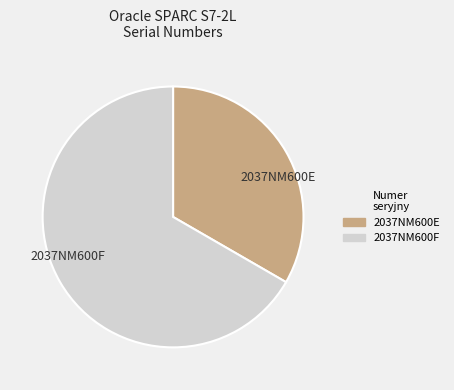

Rank the categories by value from highest to lowest.

2037NM600F, 2037NM600E